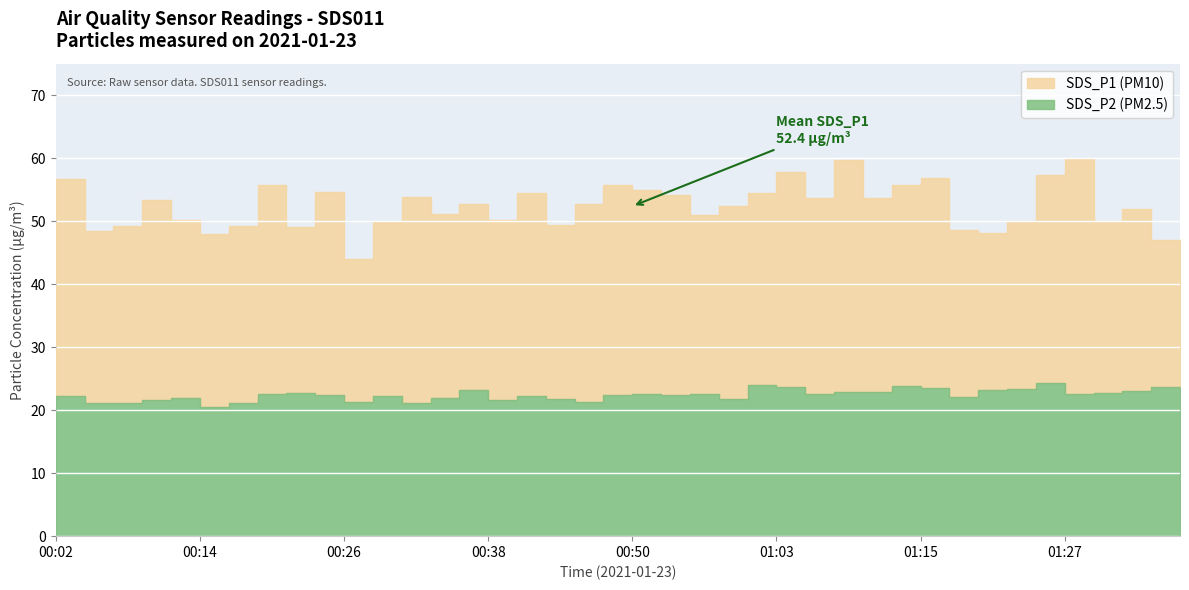

At which label does SDS_P1 first exceed 52?

00:04